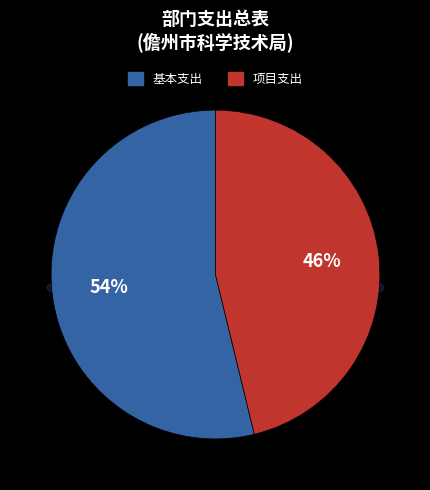

What is the total percentage of 项目支出 and 基本支出?

100.0%